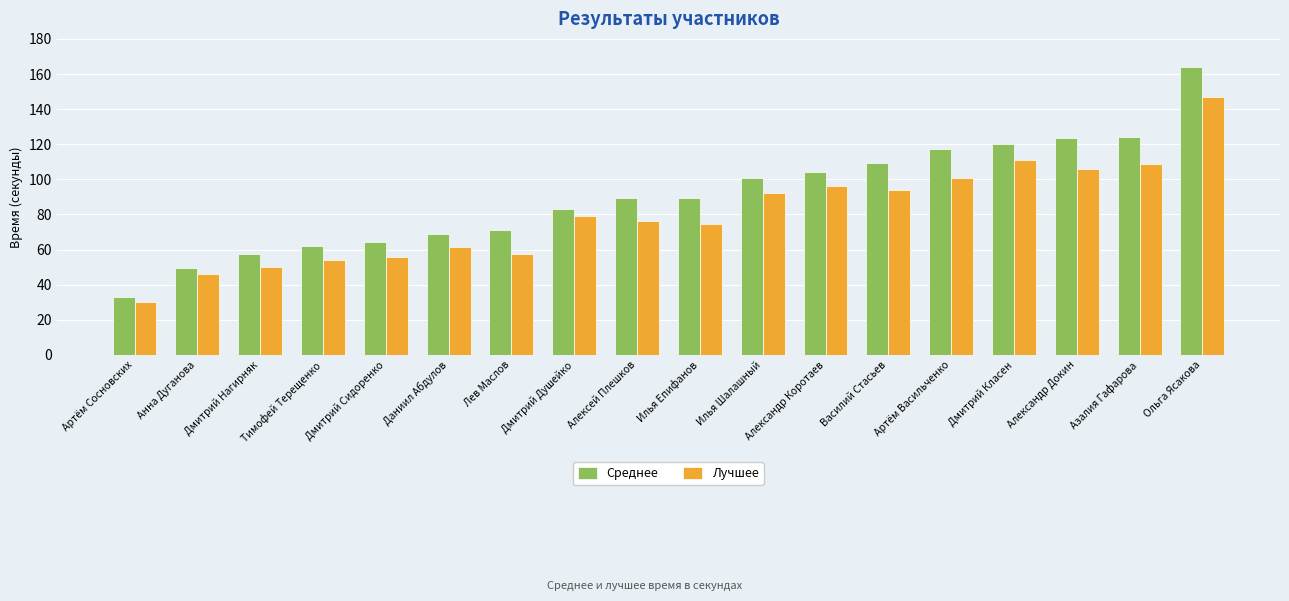

What is the label of the 12th bar from the right?

Лев Маслов